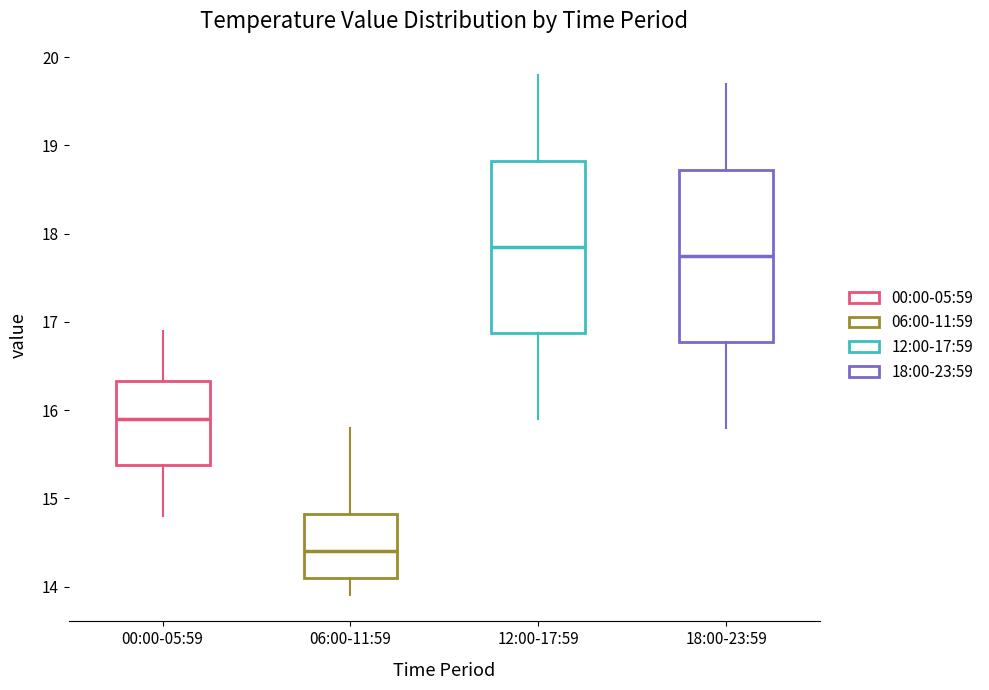

Which box has the lowest median line?

06:00-11:59